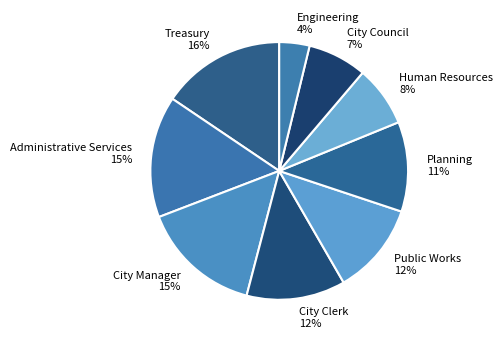

Approximately how many times larger is the value at Treasury compared to City Clerk?

1.3